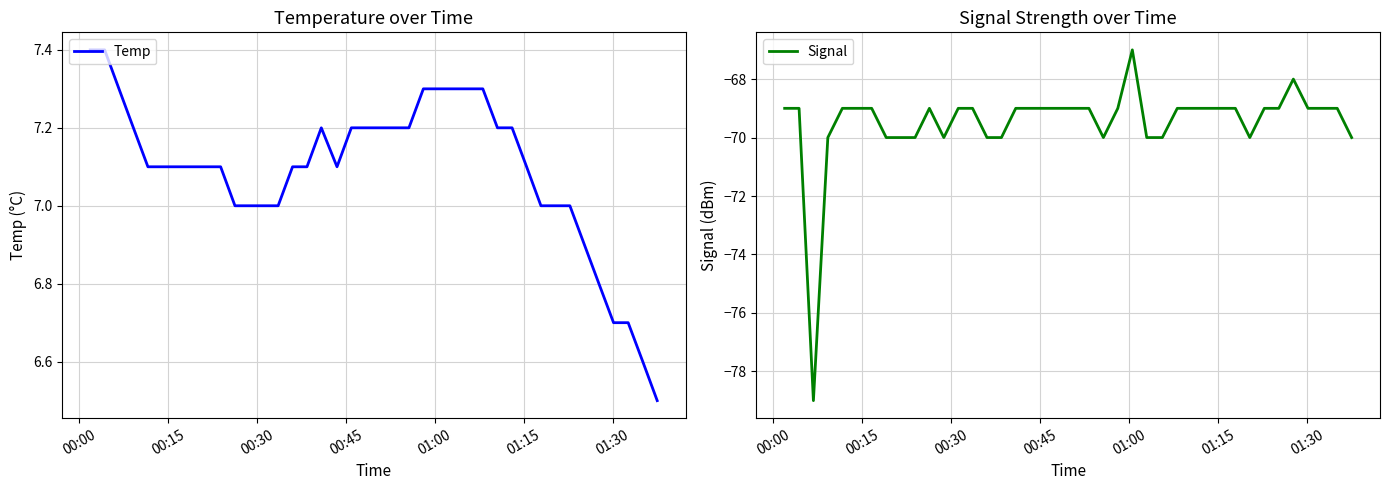

What is the minimum value for Signal?

-79